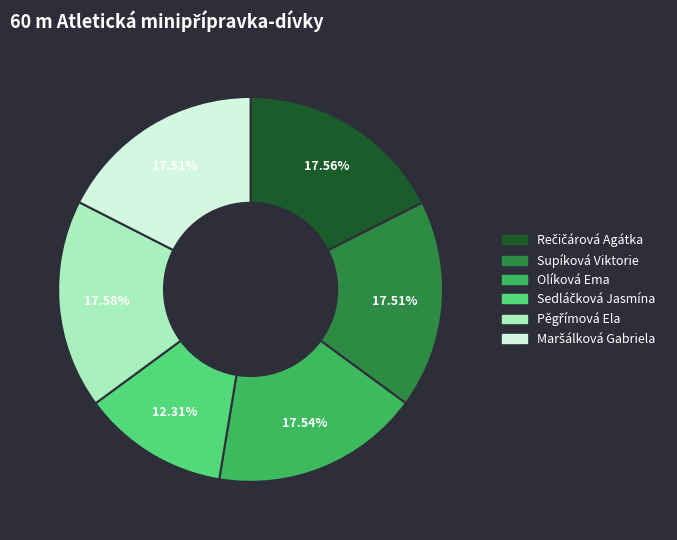

Does any single category account for the majority?

No